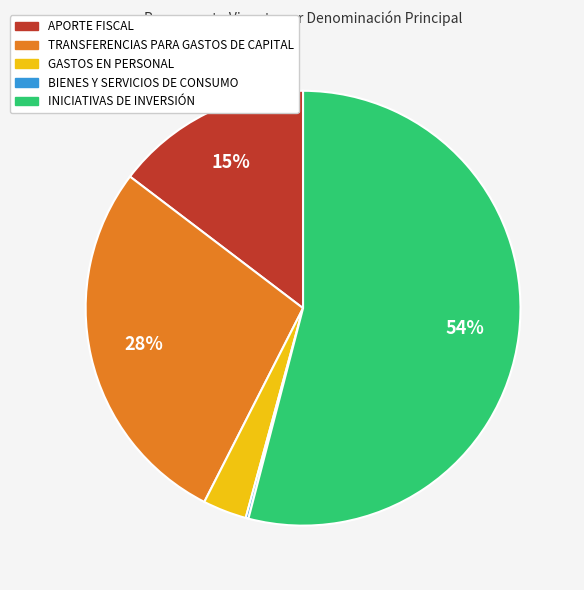

Which has a higher value, TRANSFERENCIAS PARA GASTOS DE CAPITAL or GASTOS EN PERSONAL?

TRANSFERENCIAS PARA GASTOS DE CAPITAL